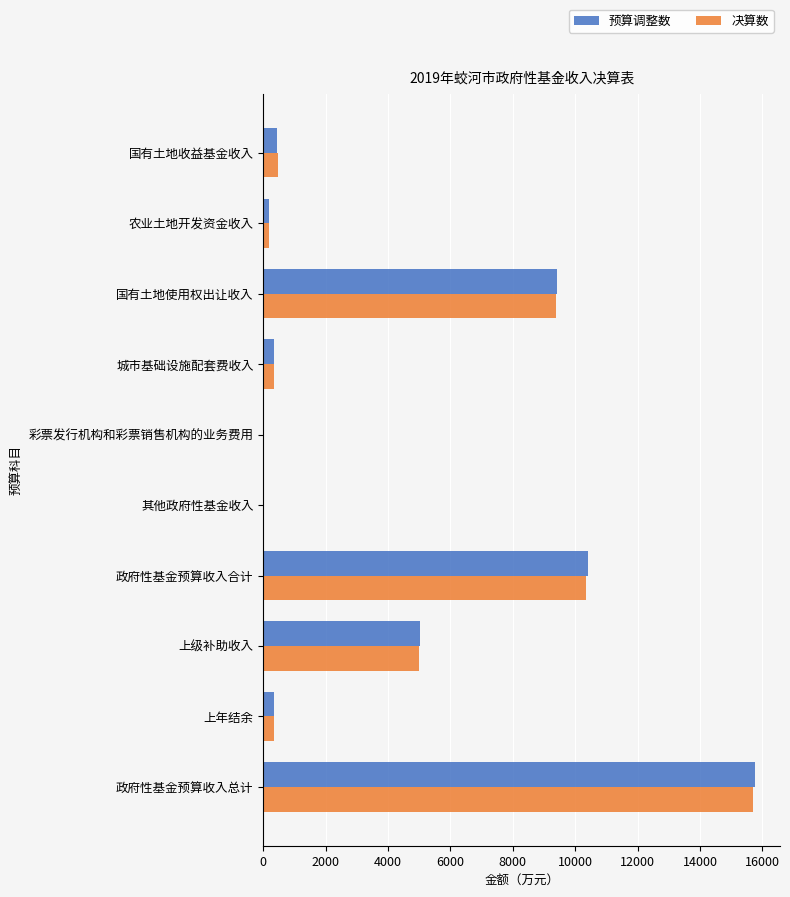

What is the sum of the 预算调整数 values at 政府性基金预算收入合计 and 政府性基金预算收入总计?

26168